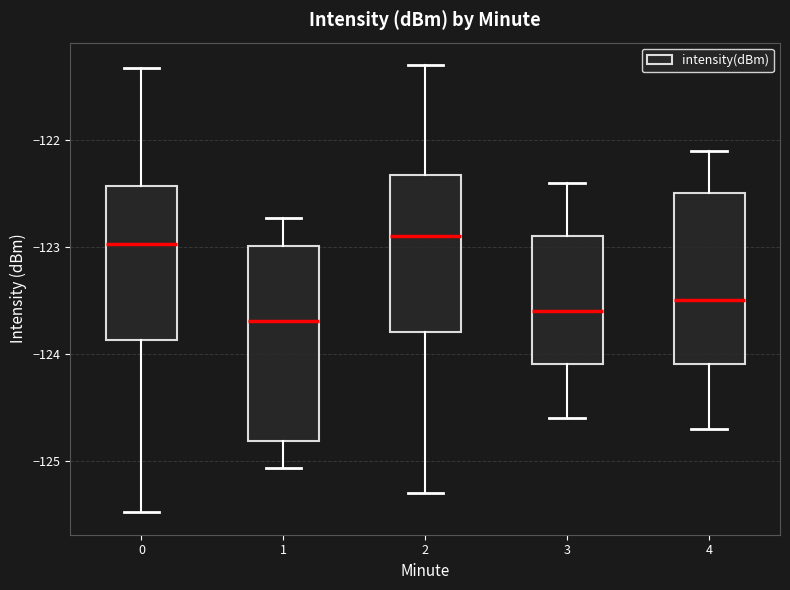

Reading left to right, transcribe this box plot: for each box, give where its median line is, the range the box spans, and where its two whiskers end, as read against the y-axis. The values are not printed on the chart, so give them approximately, as read against the axis.

0: median -123.0, box -123.9 to -122.4, whiskers -125.5 to -121.3
1: median -123.7, box -124.8 to -123.0, whiskers -125.1 to -122.7
2: median -122.9, box -123.8 to -122.3, whiskers -125.3 to -121.3
3: median -123.6, box -124.1 to -122.9, whiskers -124.6 to -122.4
4: median -123.5, box -124.1 to -122.5, whiskers -124.7 to -122.1